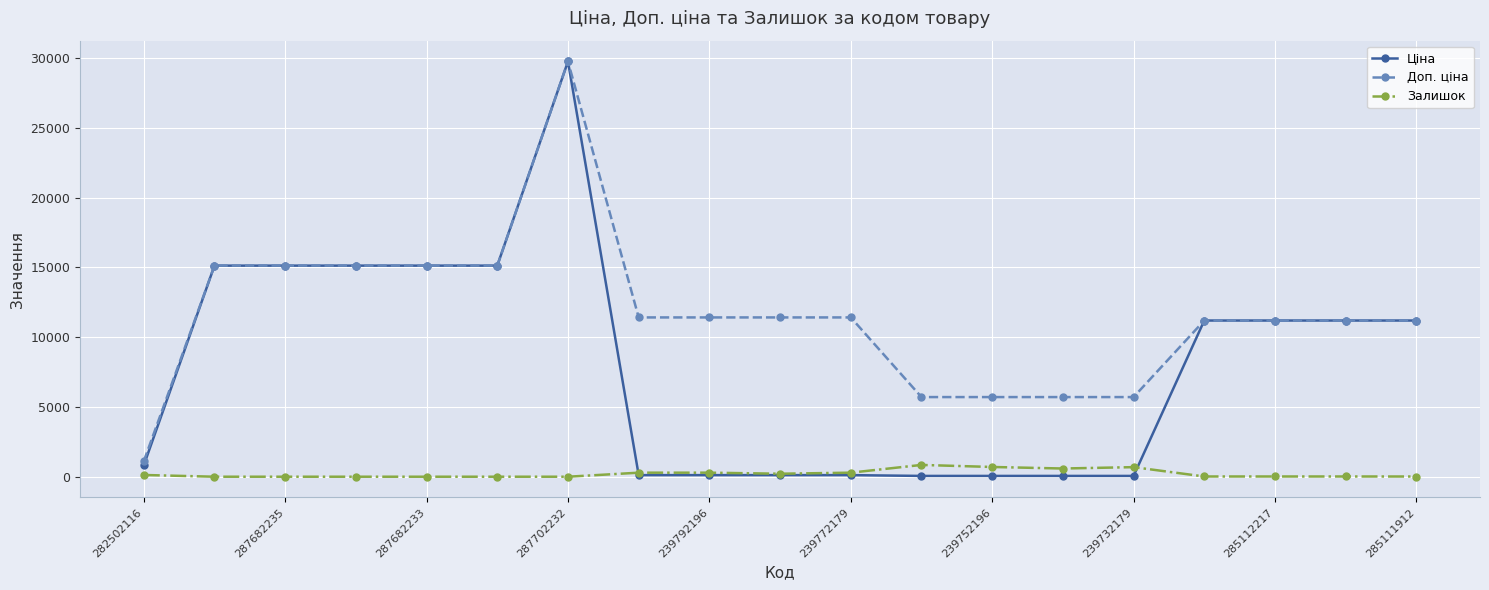

Which series has the largest range (max minus min)?

Ціна